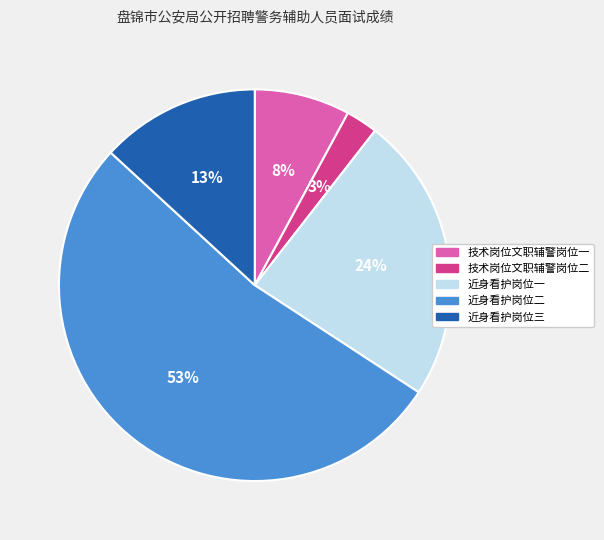

Is there a majority slice in this chart?

Yes